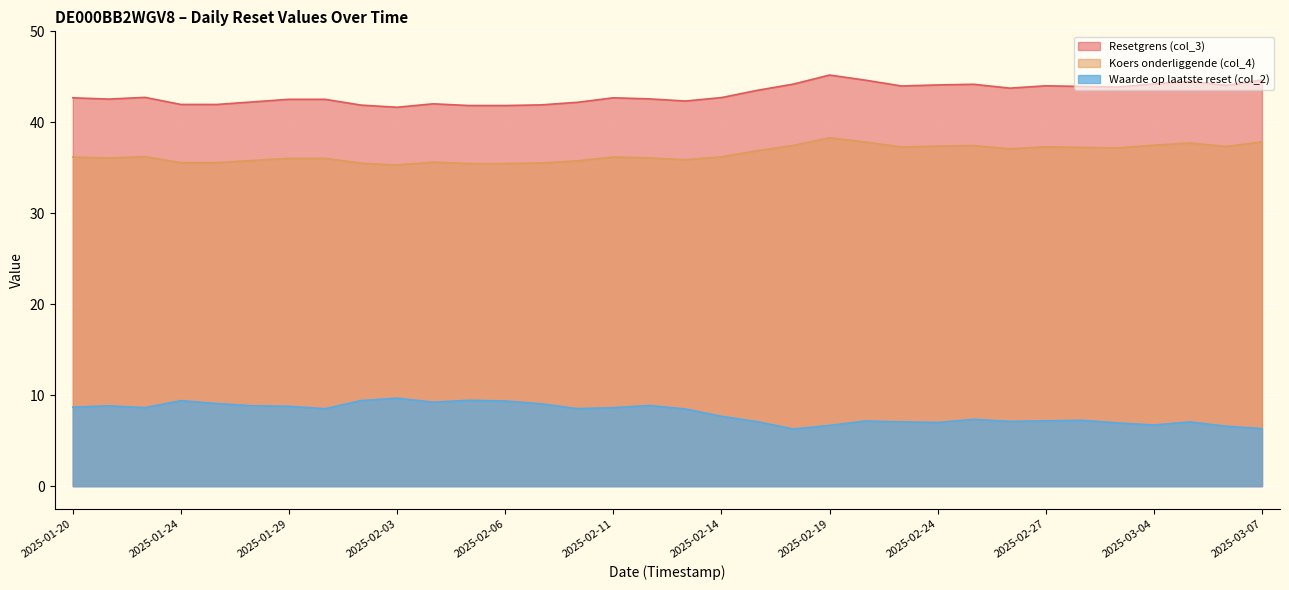

How many data points does each series have?

34